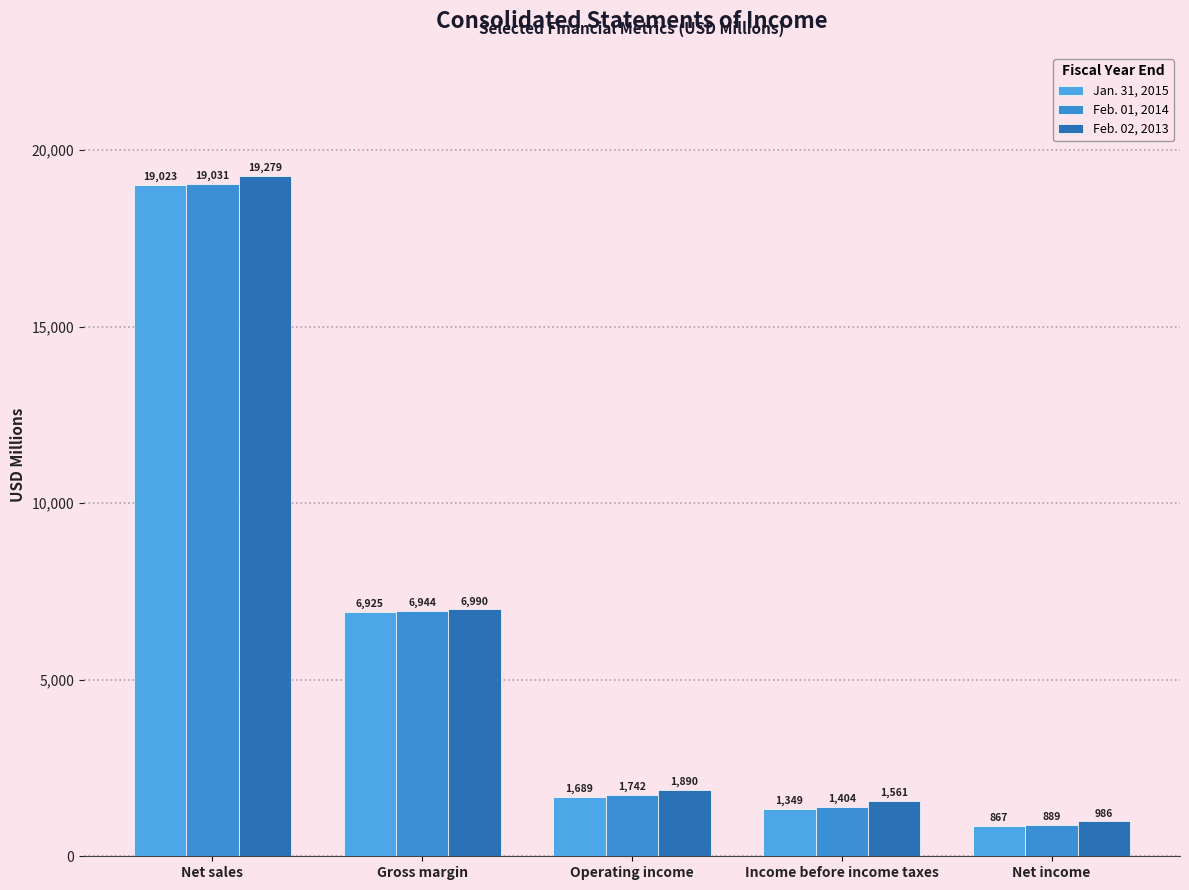

What is the label of the 1st bar from the right?

Net income